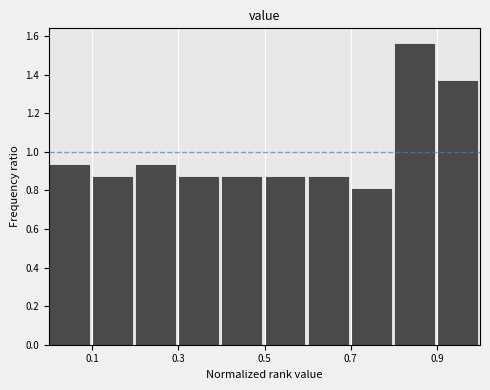

Reading left to right, transcribe this chart: for each bar, give the range it covers on the x-axis and its height. The values are not printed on the chart, so give them approximately, as read against the axis.

0.0 to 0.1: 0.94
0.1 to 0.2: 0.88
0.2 to 0.3: 0.94
0.3 to 0.4: 0.88
0.4 to 0.5: 0.88
0.5 to 0.6: 0.88
0.6 to 0.7: 0.88
0.7 to 0.8: 0.82
0.8 to 0.9: 1.56
0.9 to 1.0: 1.38